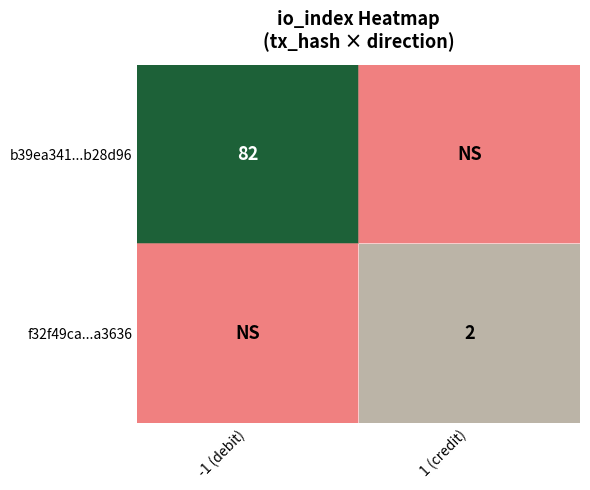

Count the number of data series in this chart.

2